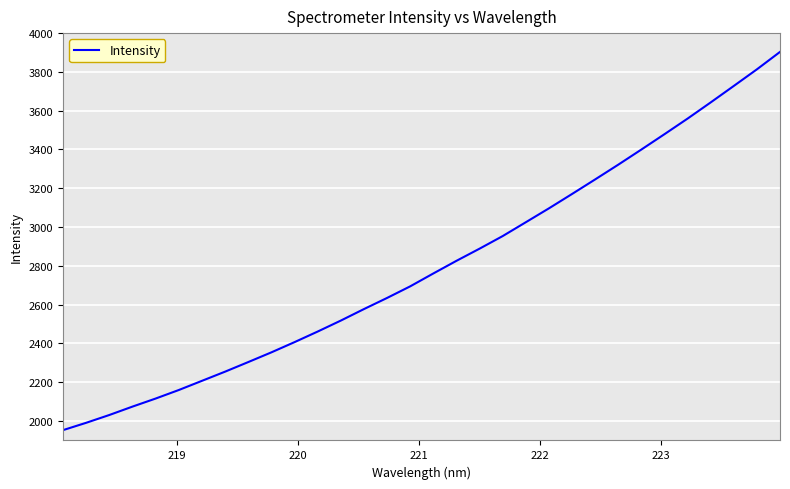

What is the difference between the maximum and minimum values?

1949.8